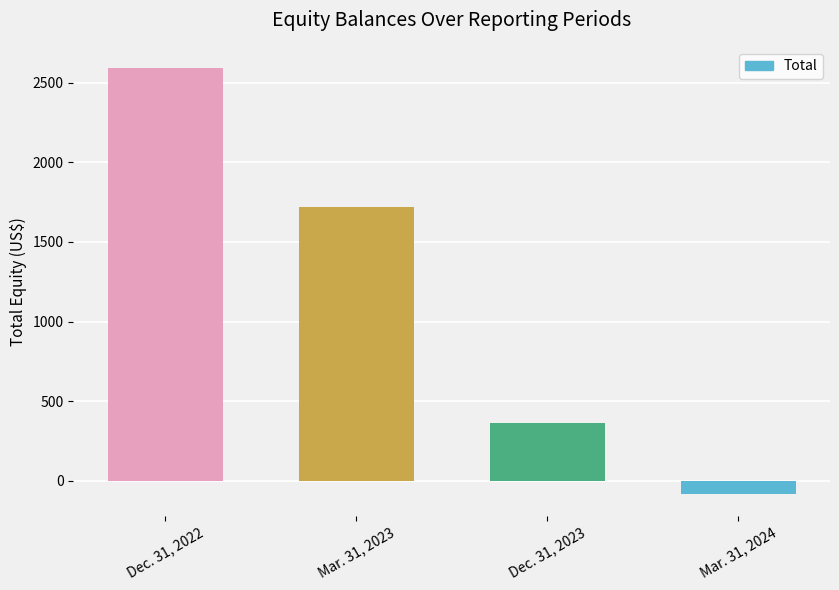

How many values are below zero?

1